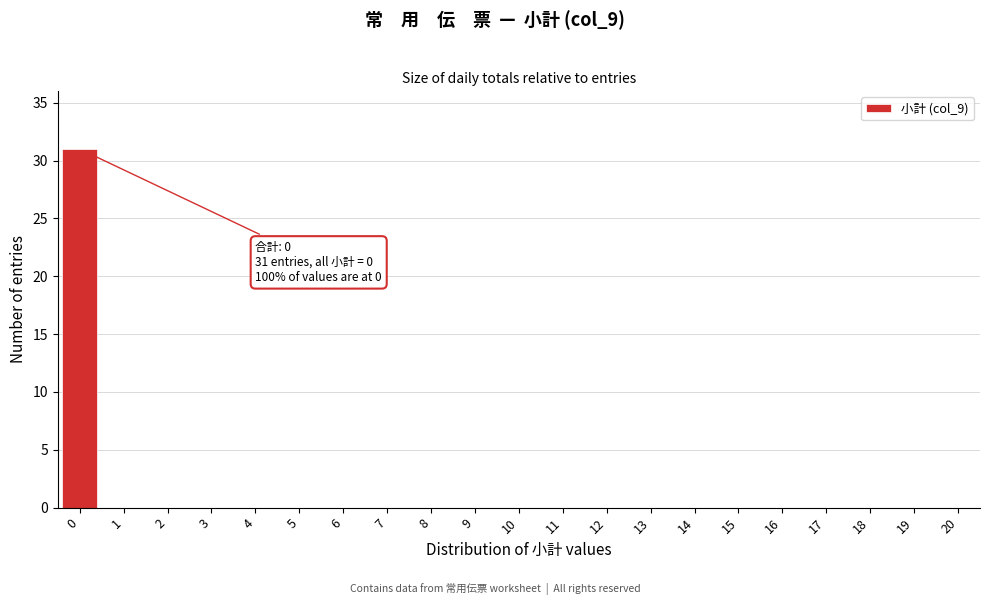

Reading left to right, what are all the values shown in this chart?

0=31	1=0	2=0	3=0	4=0	5=0	6=0	7=0	8=0	9=0	10=0	11=0	12=0	13=0	14=0	15=0	16=0	17=0	18=0	19=0	20=0